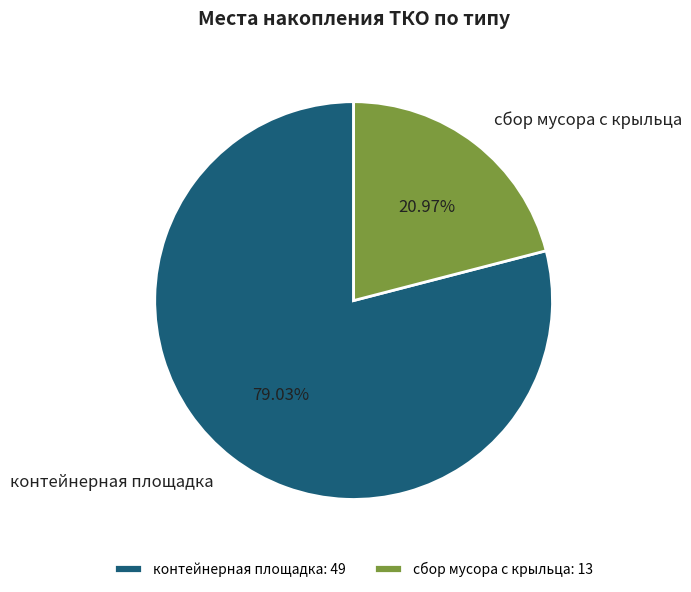

Combined, what portion of the pie is контейнерная площадка and сбор мусора с крыльца?

100.0%